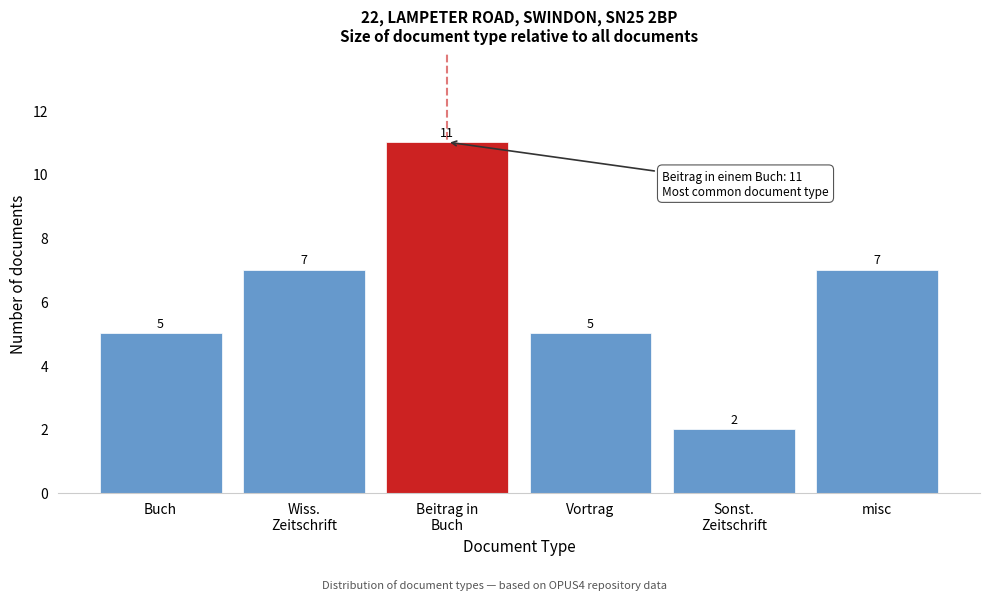

Reading right to left, list all the values displayed in this chart.

7	2	5	11	7	5